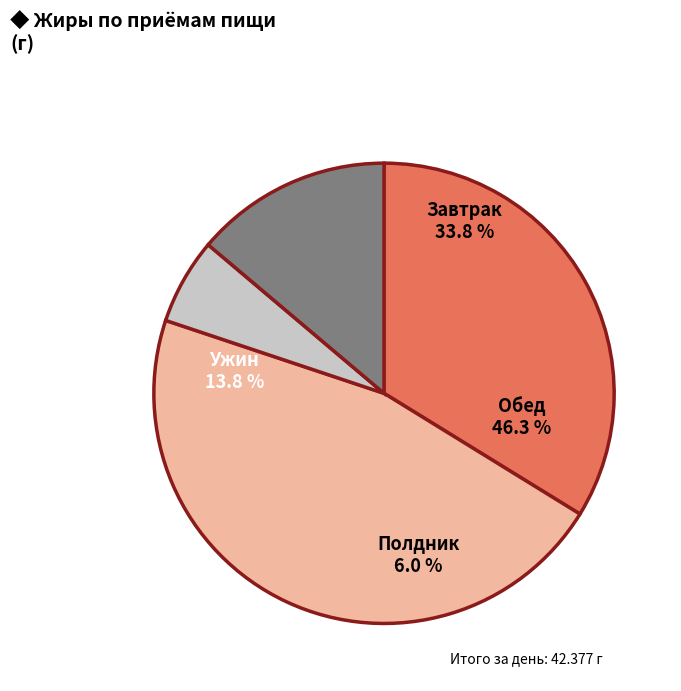

The Ужин slice represents 14% of the pie. True or false?

True